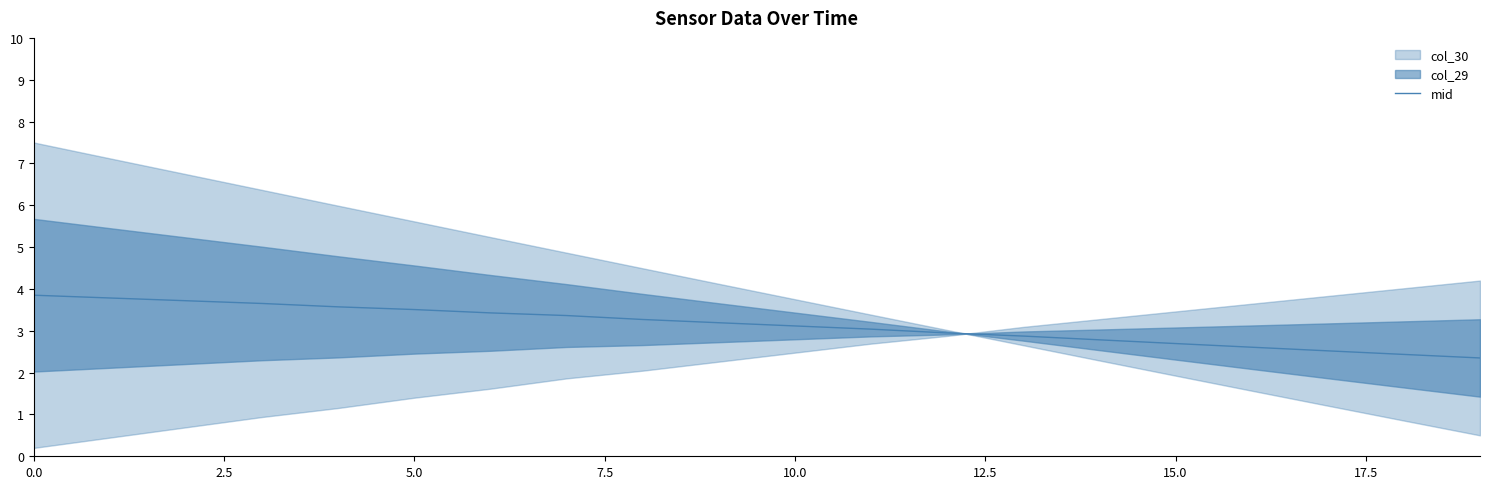

What is the value of the 8th point from the left?

3.4